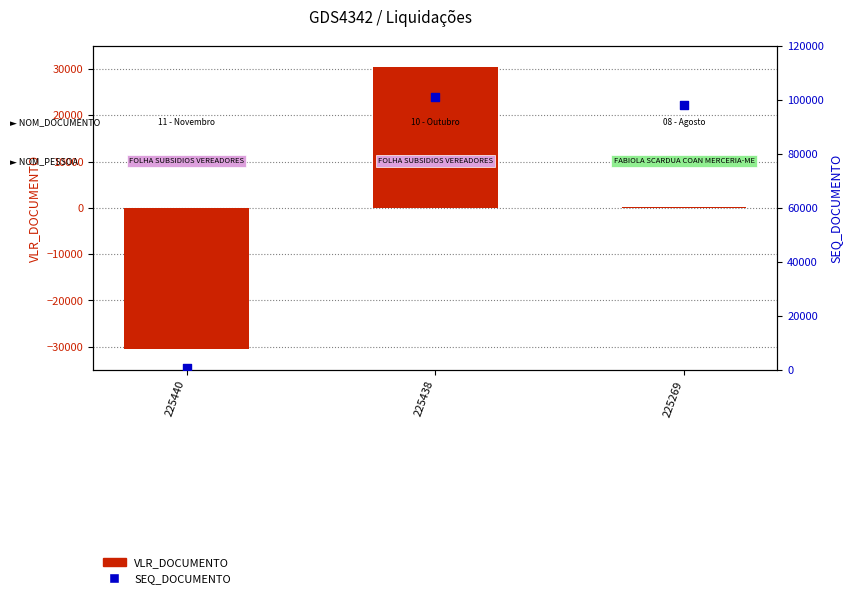

What is the total value across all series at 225440?

-29680.0